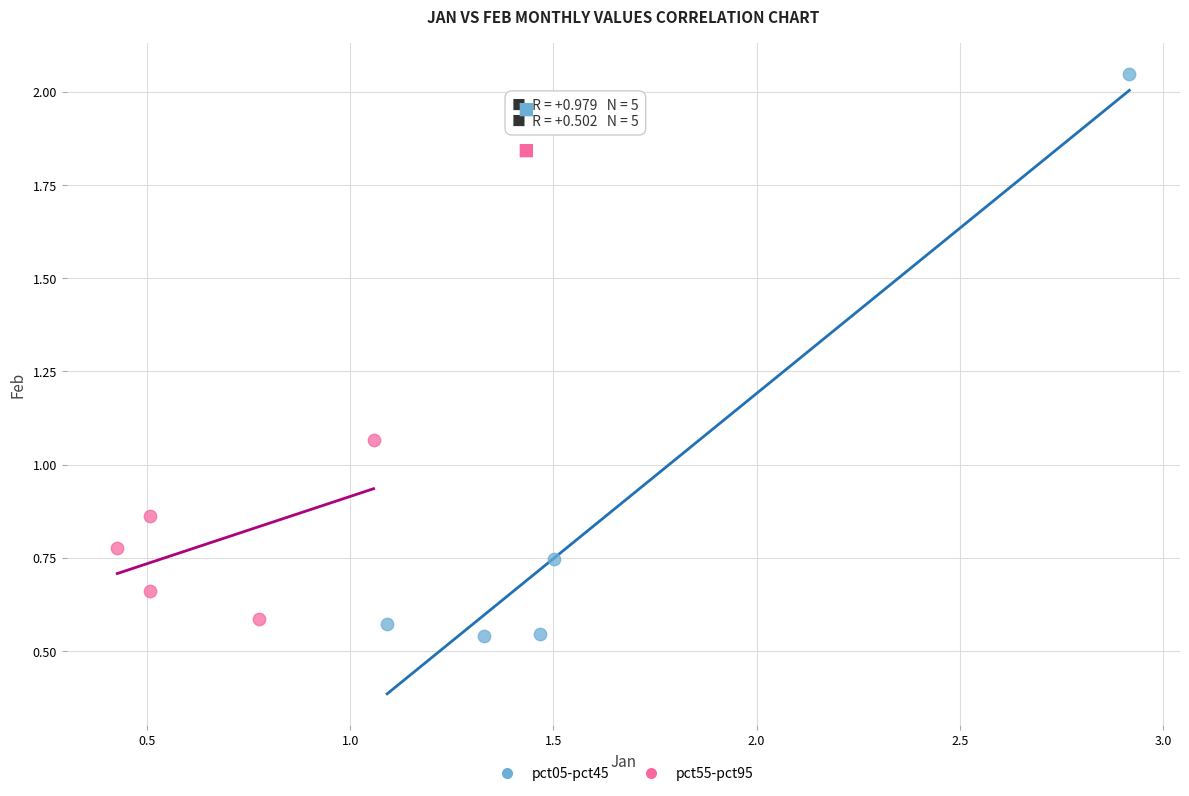

What are all the series names shown in the legend?

pct05-pct45, pct55-pct95